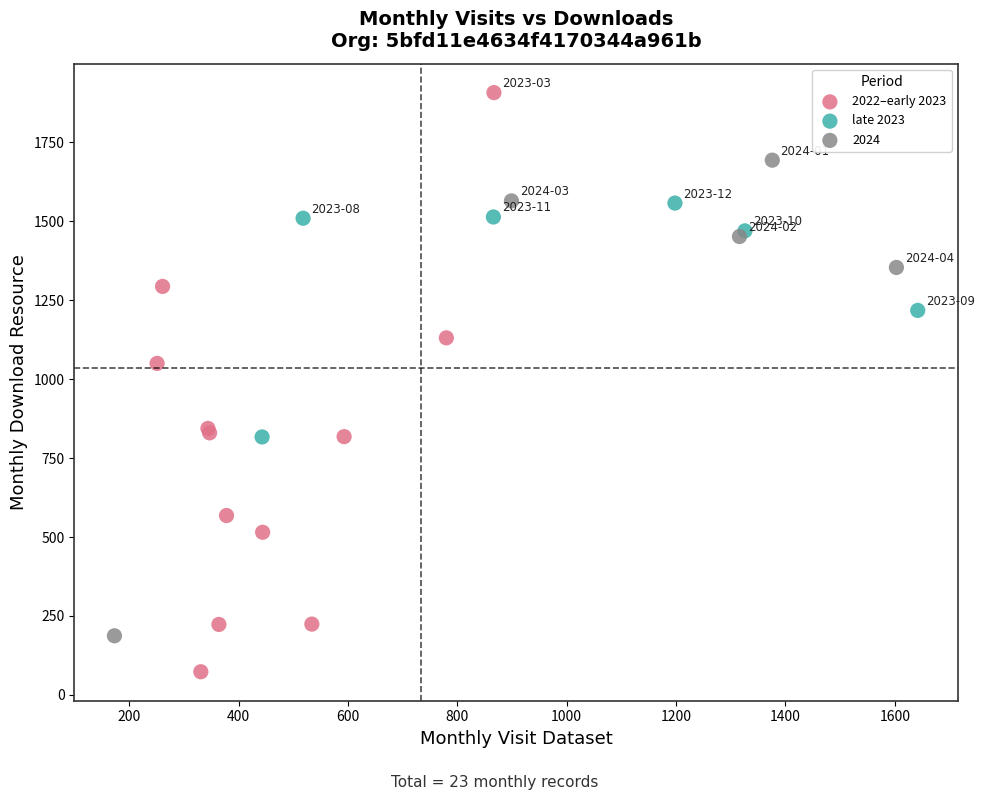

Which series has the widest spread of Y values?

2022–early 2023